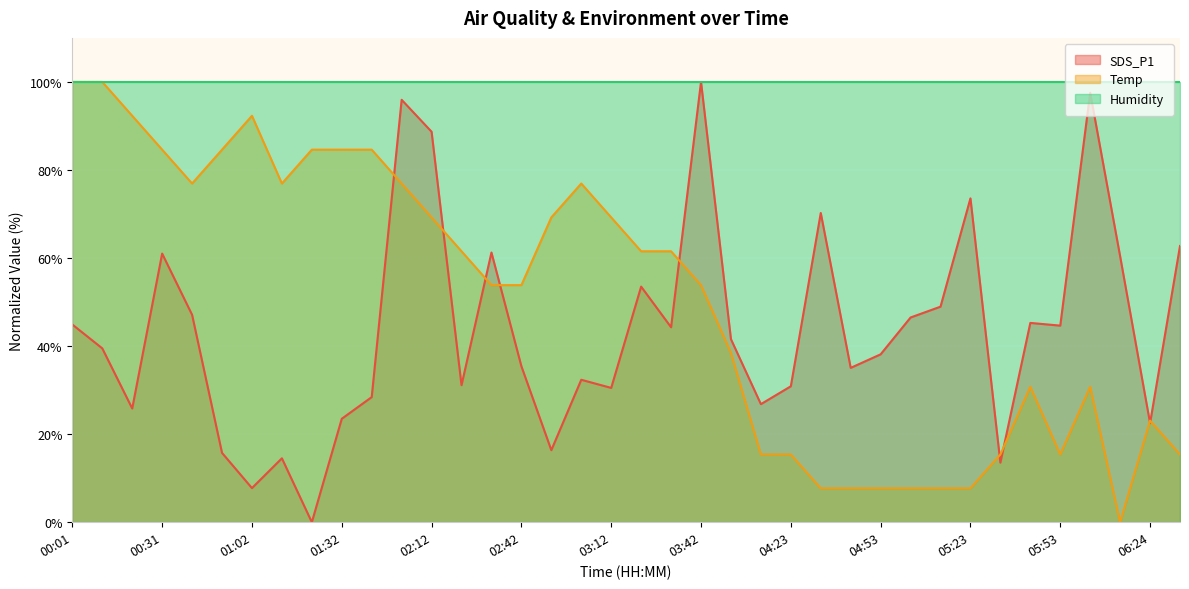

How many distinct data groups are displayed?

3